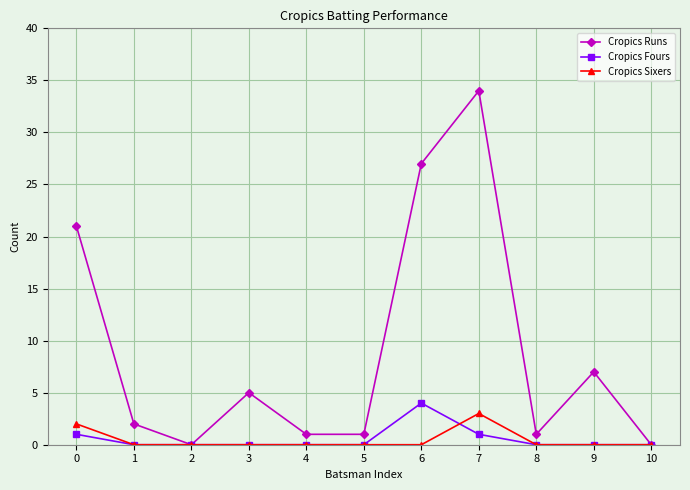

Reading left to right, transcribe all the data shown in this chart.

Cropics Runs: 21	2	0	5	1	1	27	34	1	7	0
Cropics Fours: 1	0	0	0	0	0	4	1	0	0	0
Cropics Sixers: 2	0	0	0	0	0	0	3	0	0	0